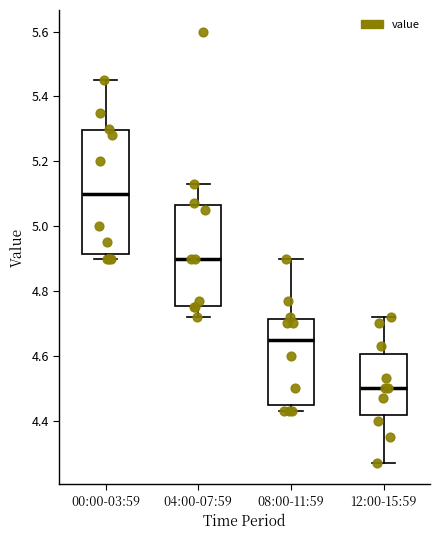

Where does the lower whisker of the box for 12:00-15:59 end on the y-axis? The values are not printed on the chart, so give them approximately, as read against the axis.

4.28